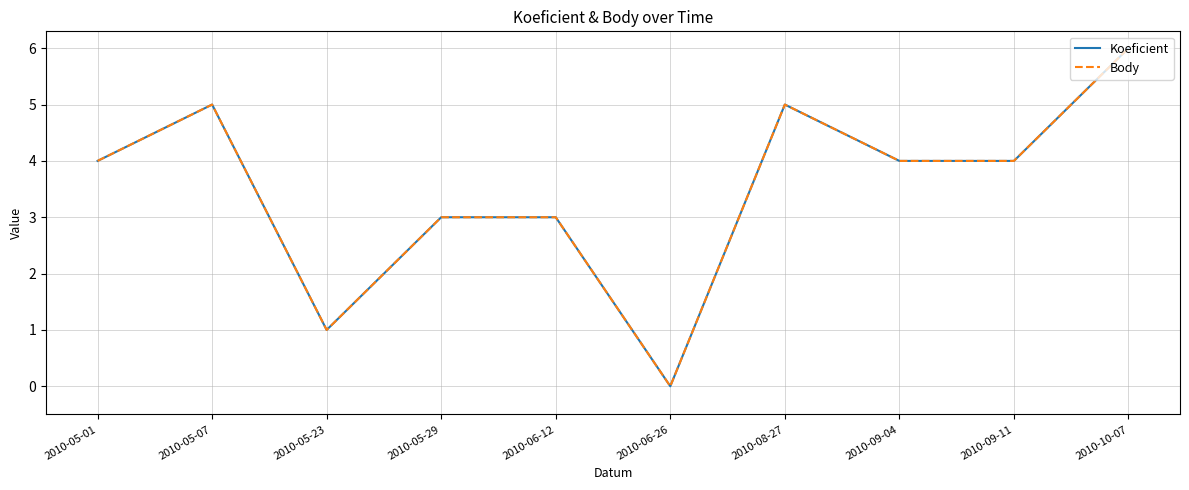

True or false: Body and Koeficient cross at least once.

False